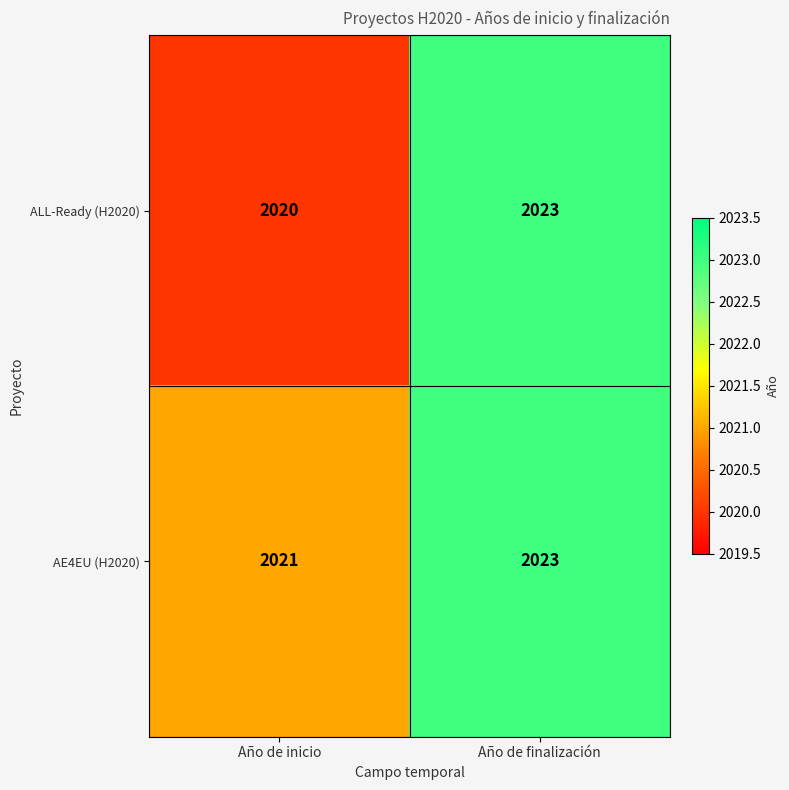

How many series are shown in this chart?

2